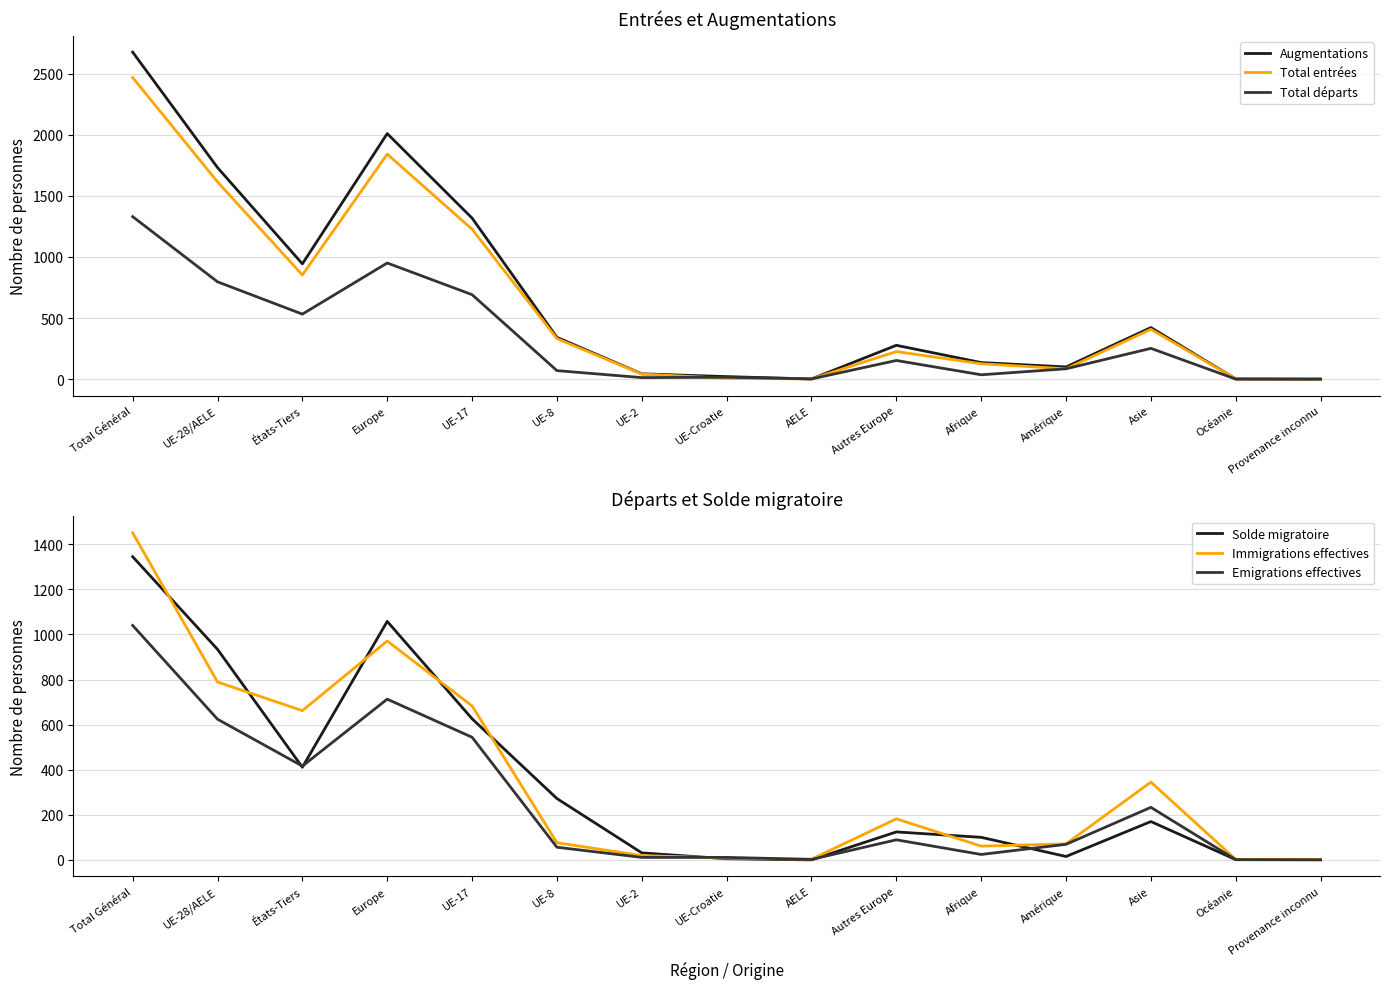

What are all the series names shown in the legend?

Augmentations, Total entrées, Total départs, Solde migratoire, Immigrations effectives, Emigrations effectives